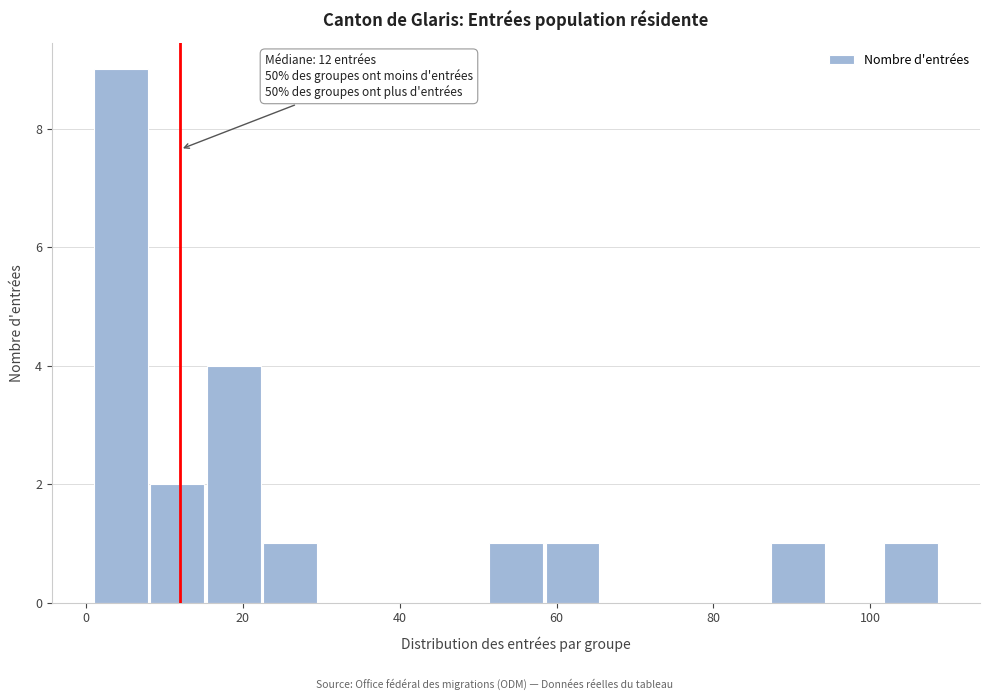

Around what value on the x-axis is the tallest bar? Give the approximate position of its centre, as read against the axis.

4